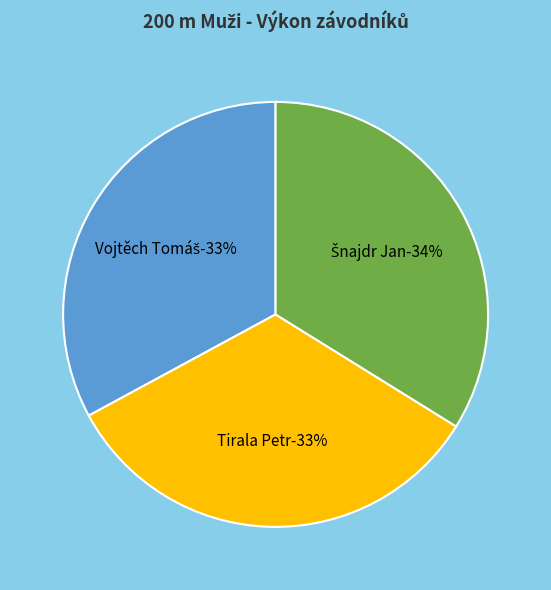

Between Tirala Petr and Vojtěch Tomáš, which is larger?

Tirala Petr